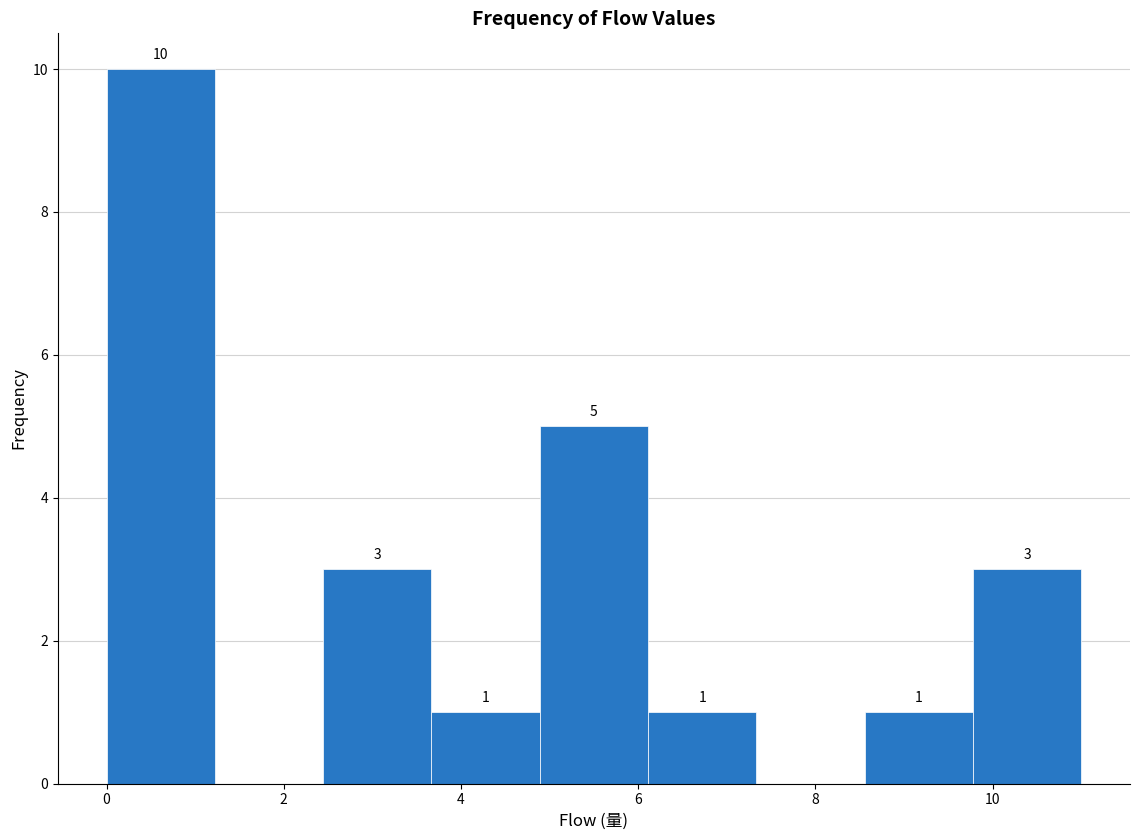

Which range on the x-axis has the tallest bar?

0.0 to 1.2